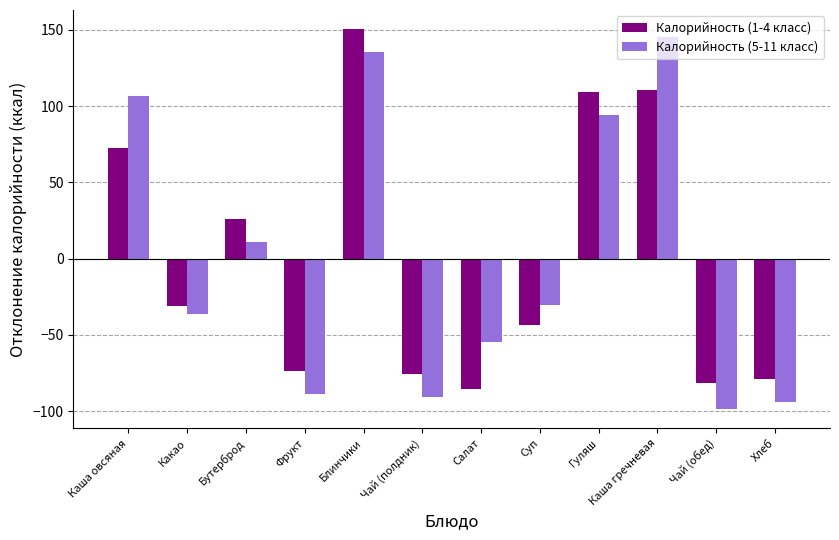

What is the label of the 7th bar from the left?

Салат